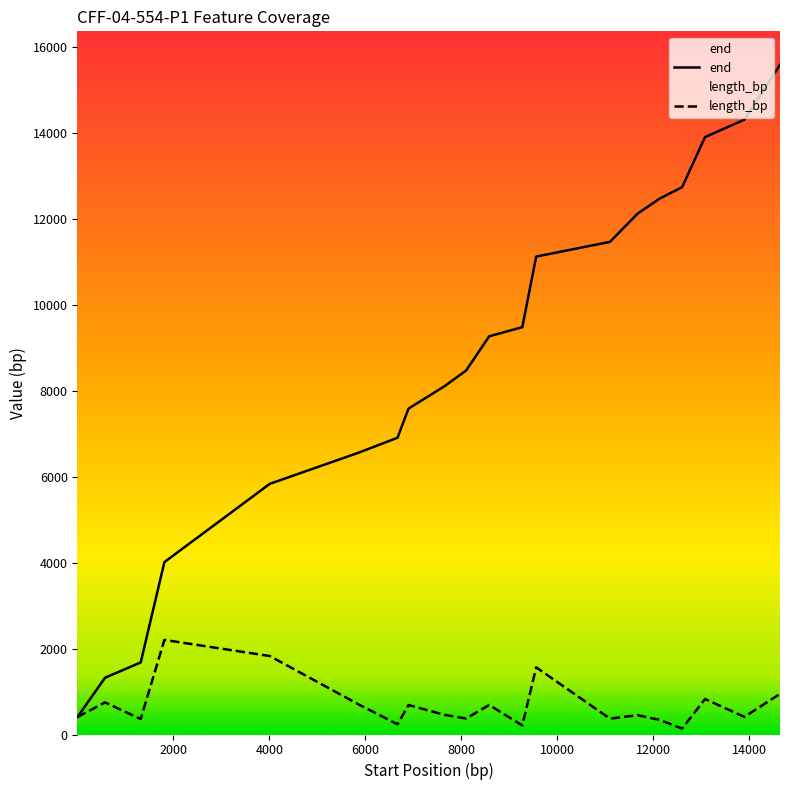

Which series has the largest total across all categories?

end